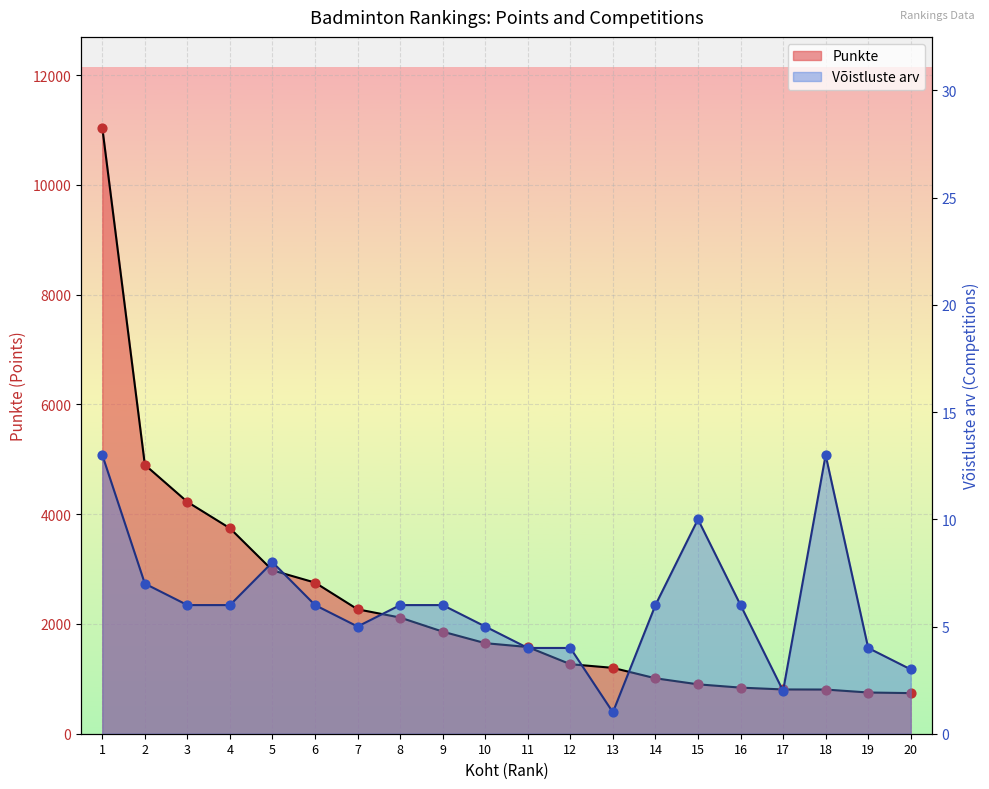

At how many categories does at least one series exceed 985?

14